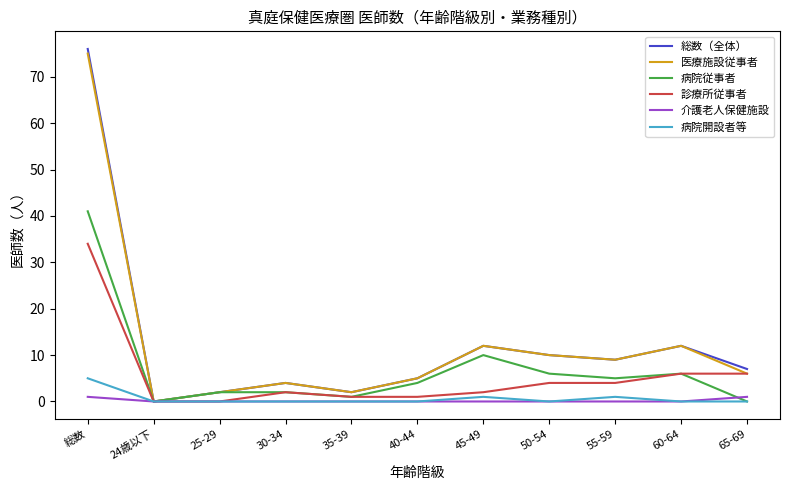

What is the sum of the 病院従事者 values at 65-69 and 35-39?

1